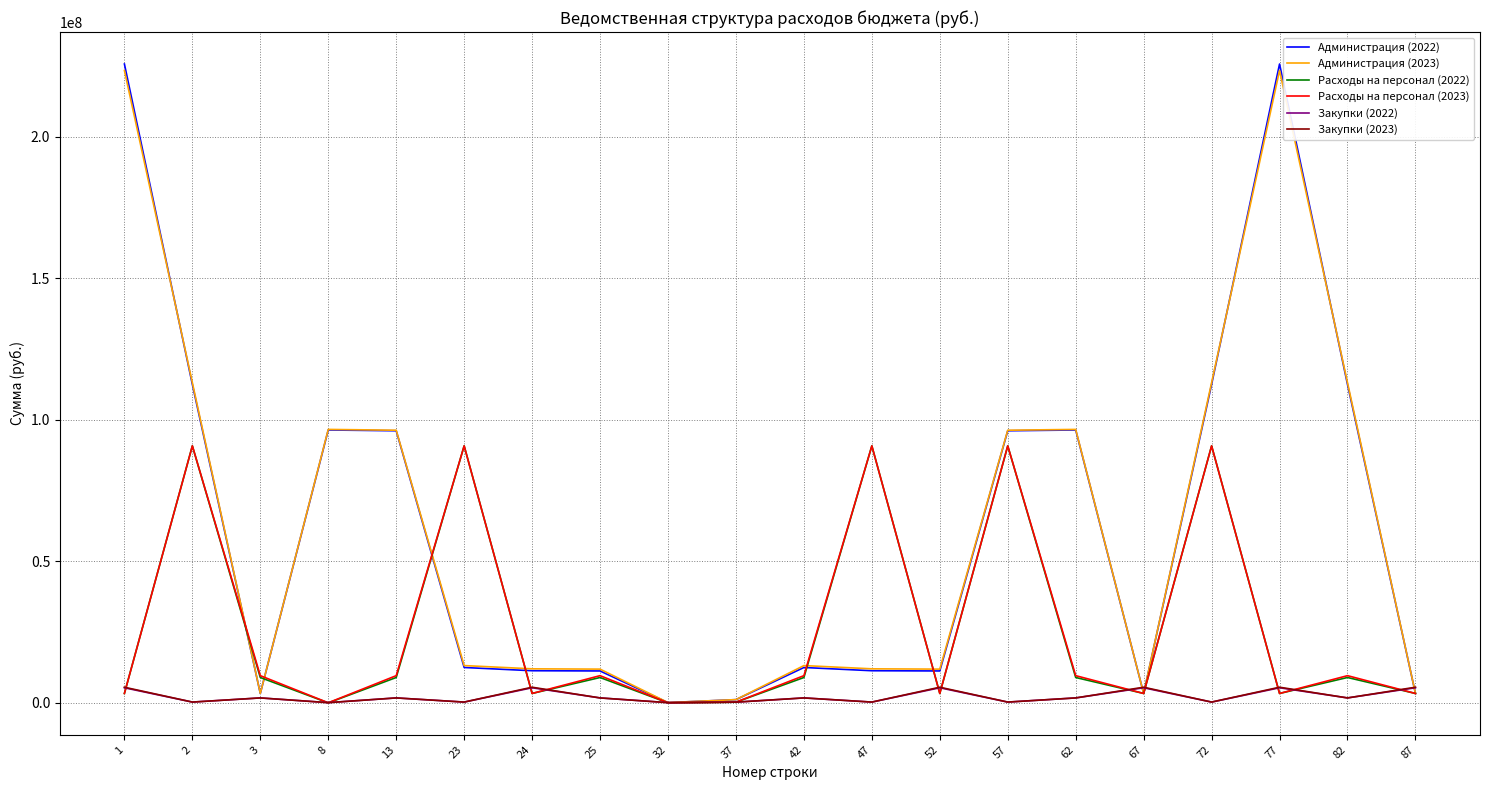

True or false: Администрация (2023) and Расходы на персонал (2023) cross at least once.

True